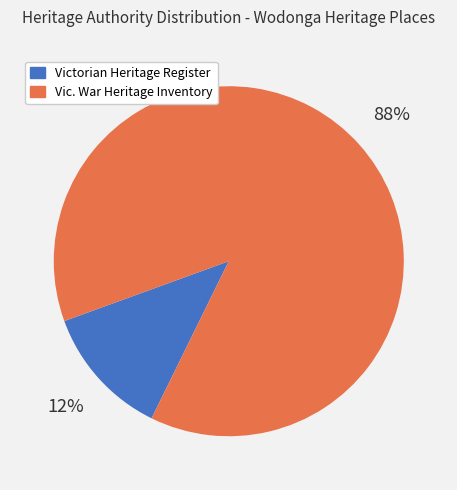

The Vic. War Heritage Inventory slice represents 88% of the pie. True or false?

True